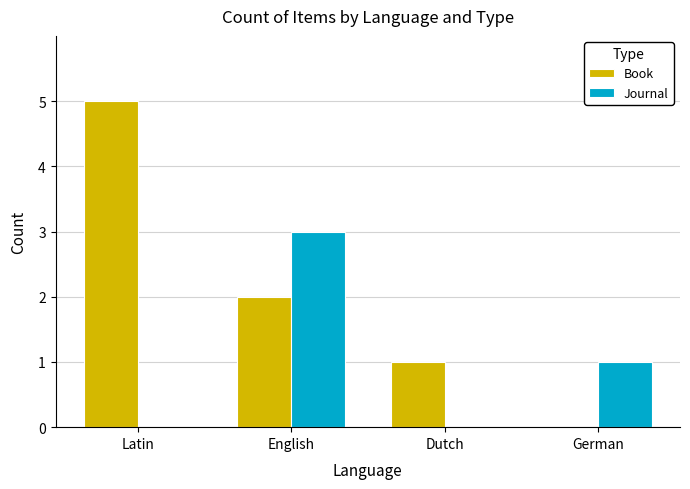

Which series has the largest range (max minus min)?

Book